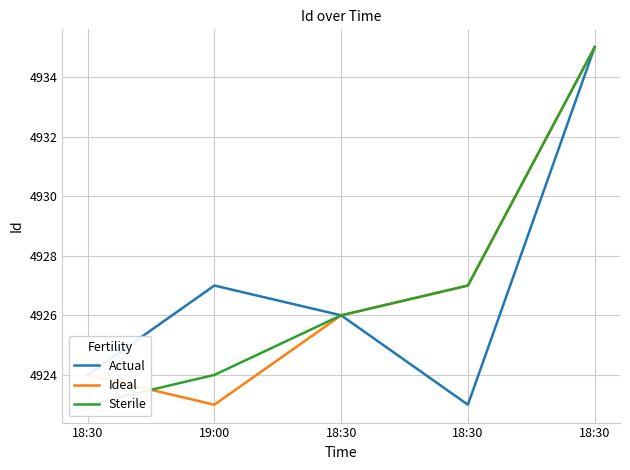

How many lines are shown in the chart?

3